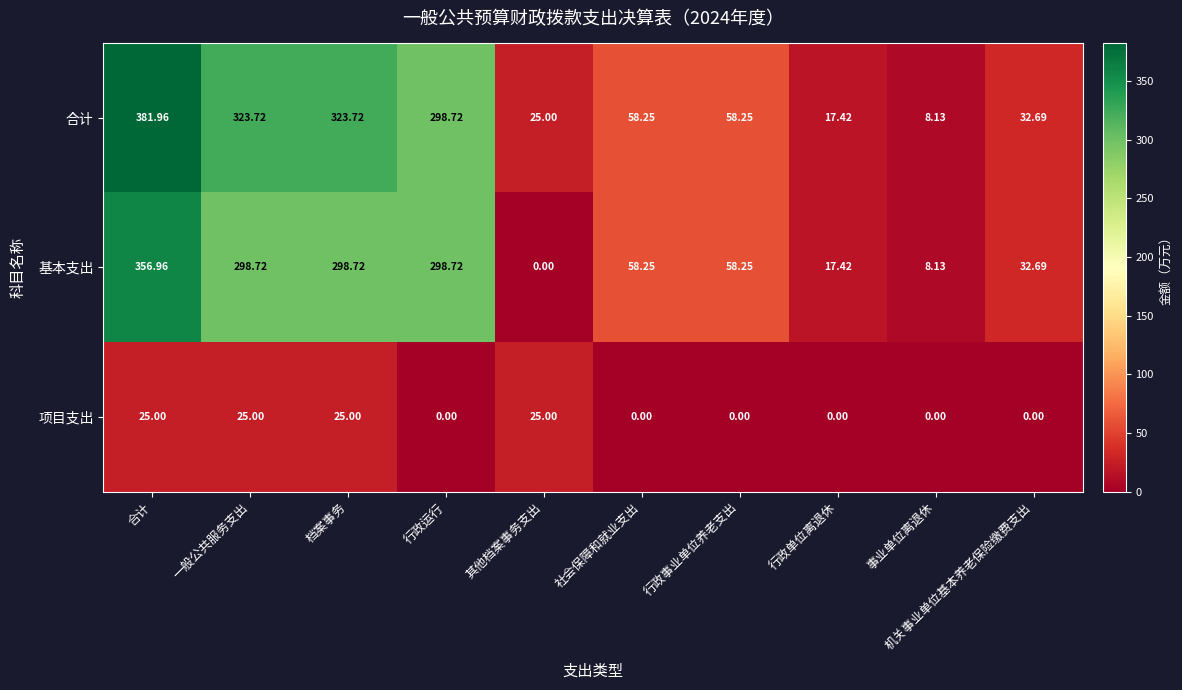

Is the value of 合计 at 其他档案事务支出 greater than the value of 项目支出 at 机关事业单位基本养老保险缴费支出?

Yes